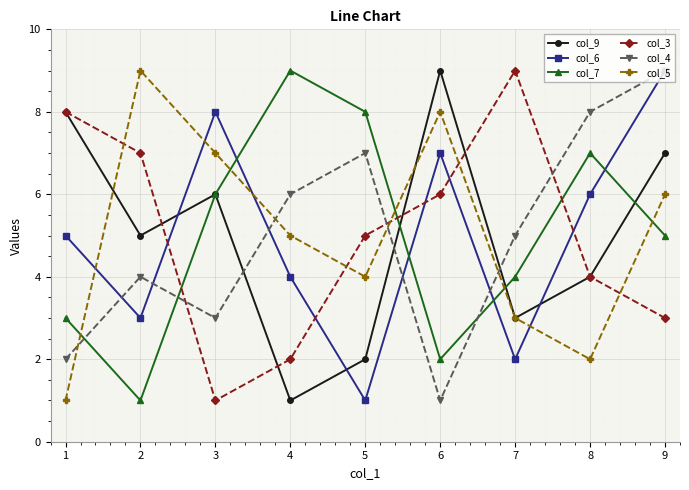

At which category is the sum across all series the highest?

9